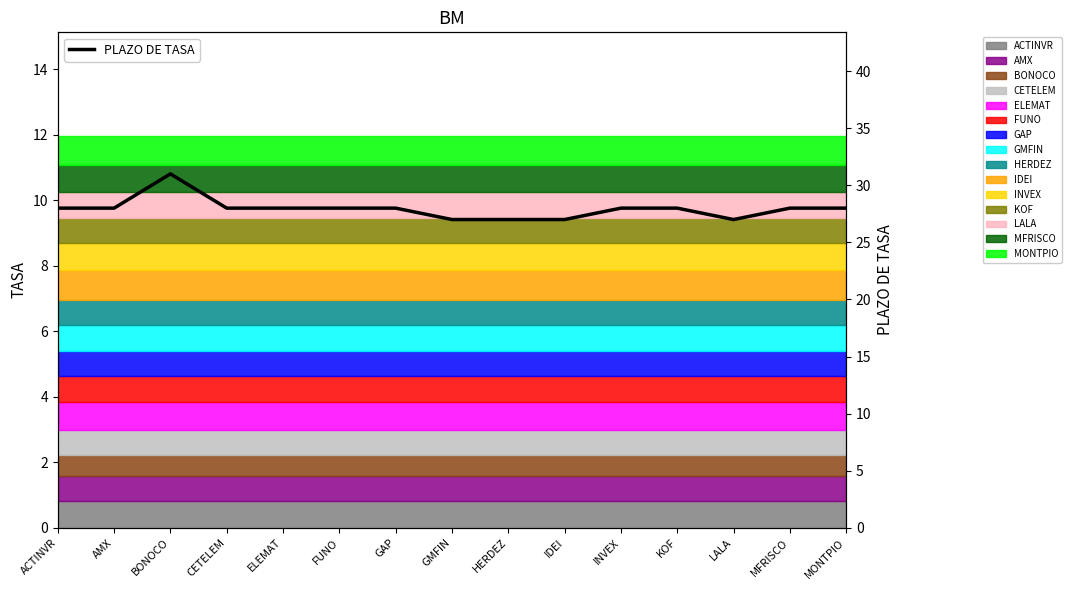

Reading right to left, what are all the values shown in this chart?

28	28	27	28	28	27	27	27	28	28	28	28	31	28	28